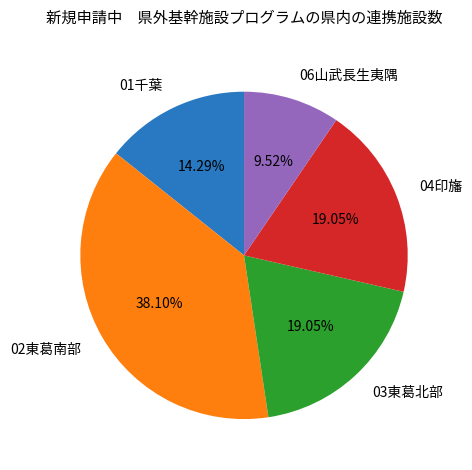

Which has a higher value, 01千葉 or 04印旛?

04印旛